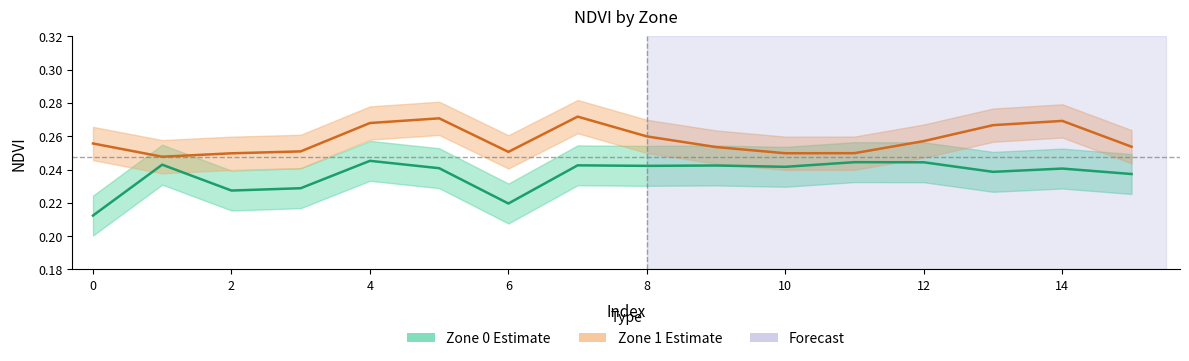

Does the chart display data point markers on the line(s)?

No